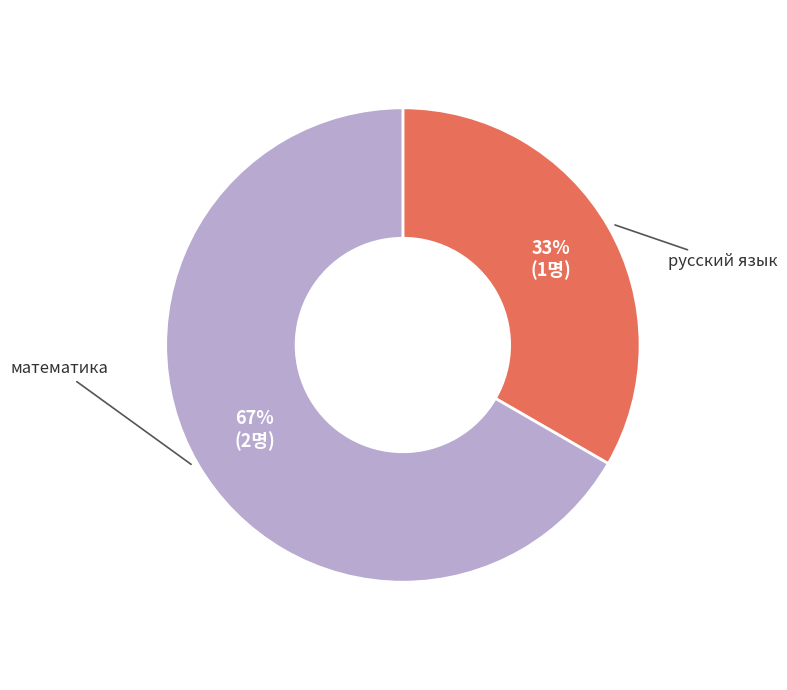

Does any single category account for the majority?

Yes